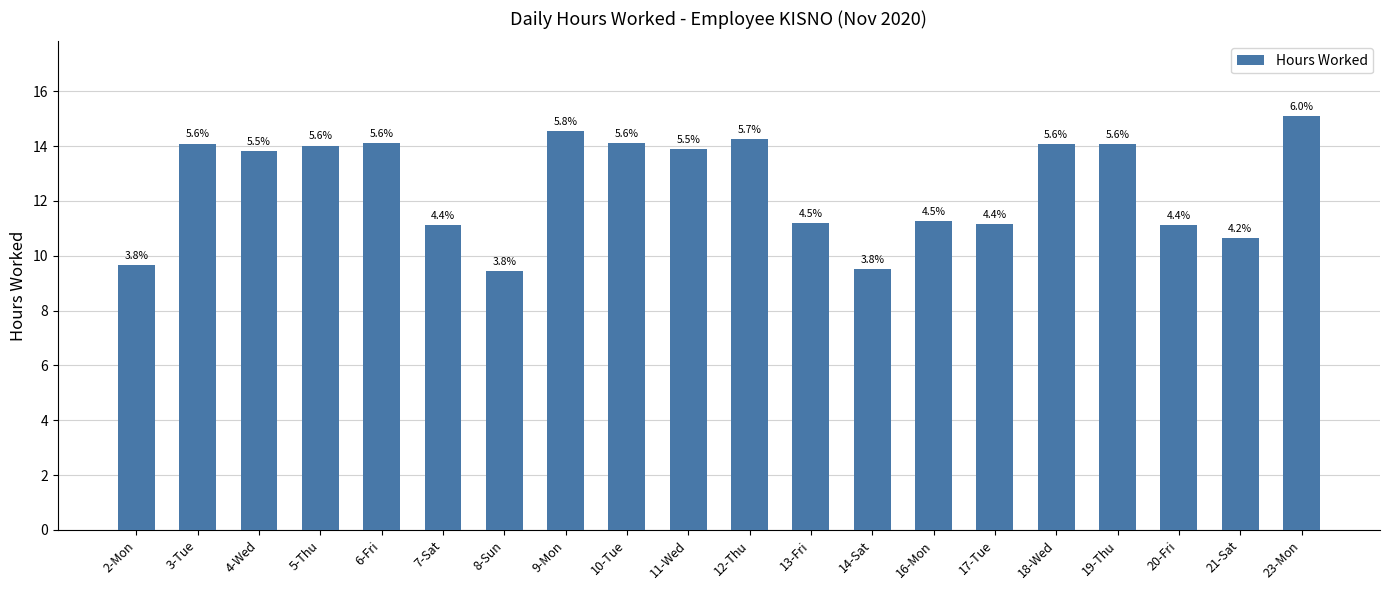

Reading left to right, transcribe all the data shown in this chart.

9.7	14.1	13.8	14.0	14.1	11.1	9.4	14.5	14.1	13.9	14.2	11.2	9.5	11.3	11.2	14.1	14.1	11.1	10.6	15.1